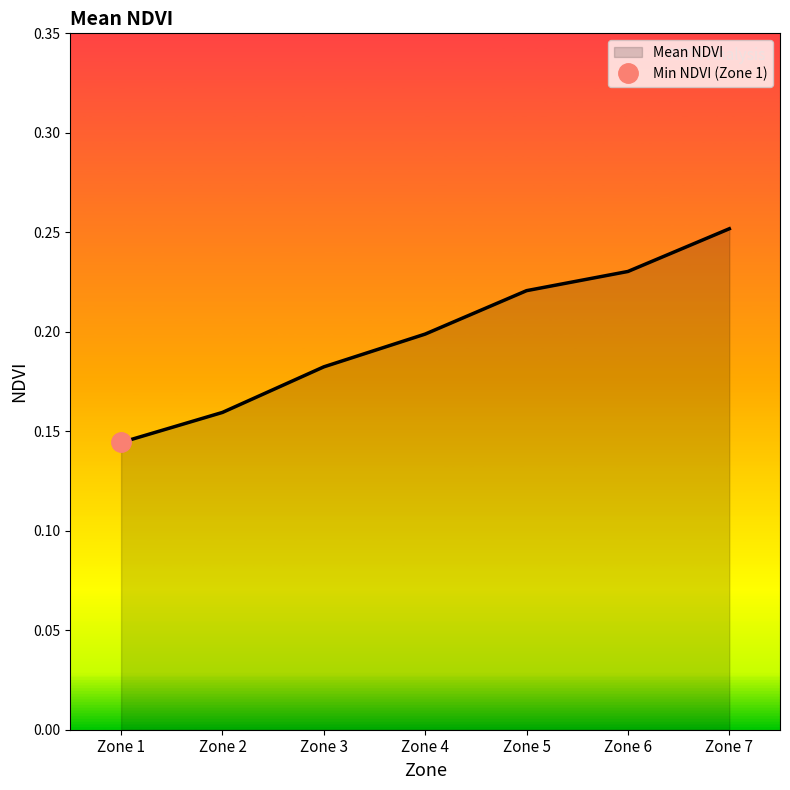

How many data points does each series have?

7